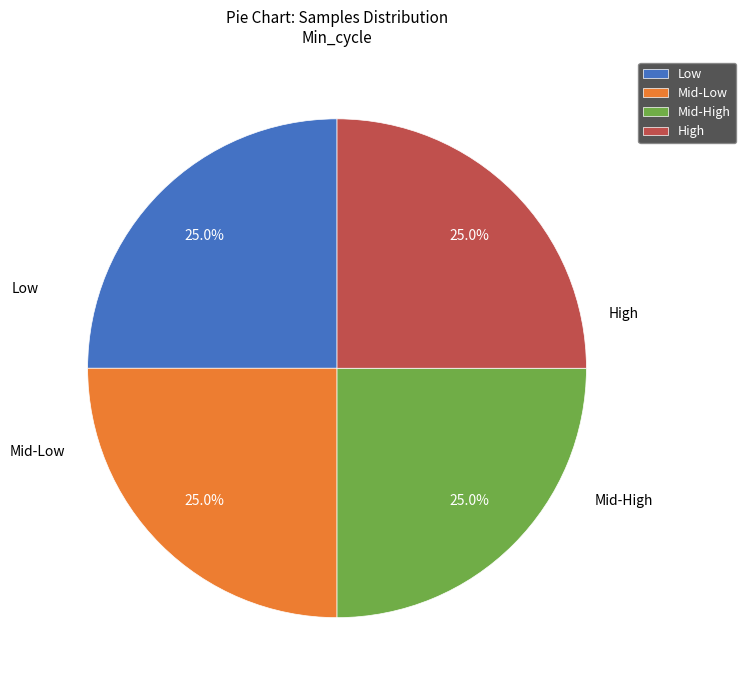

Approximately how many times larger is the value at Low compared to Mid-Low?

1.0